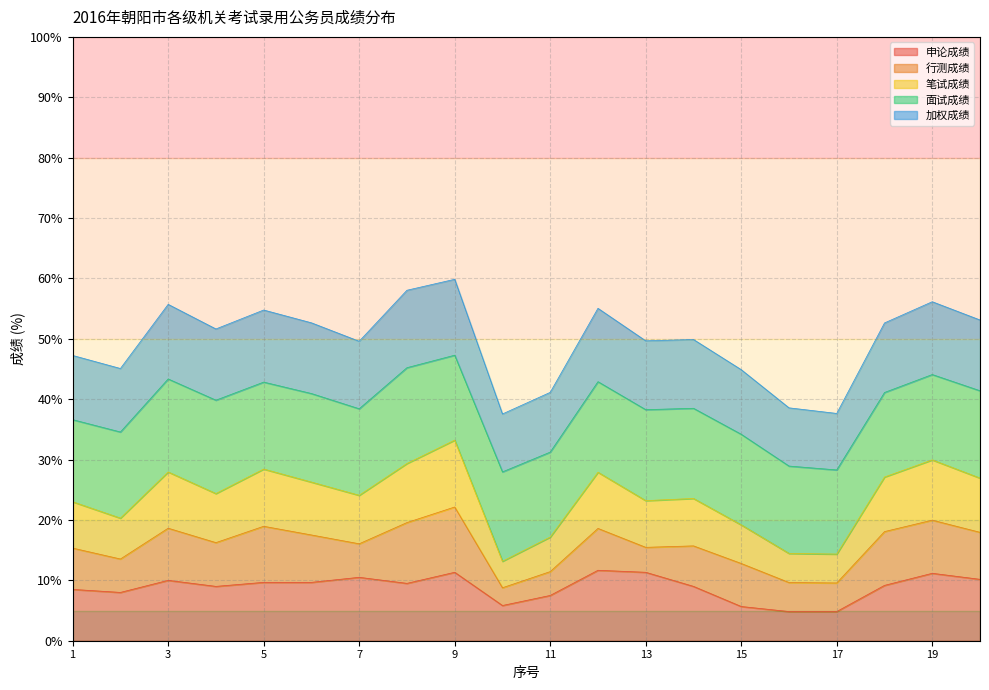

At which label does 申论成绩 first exceed 9?

3